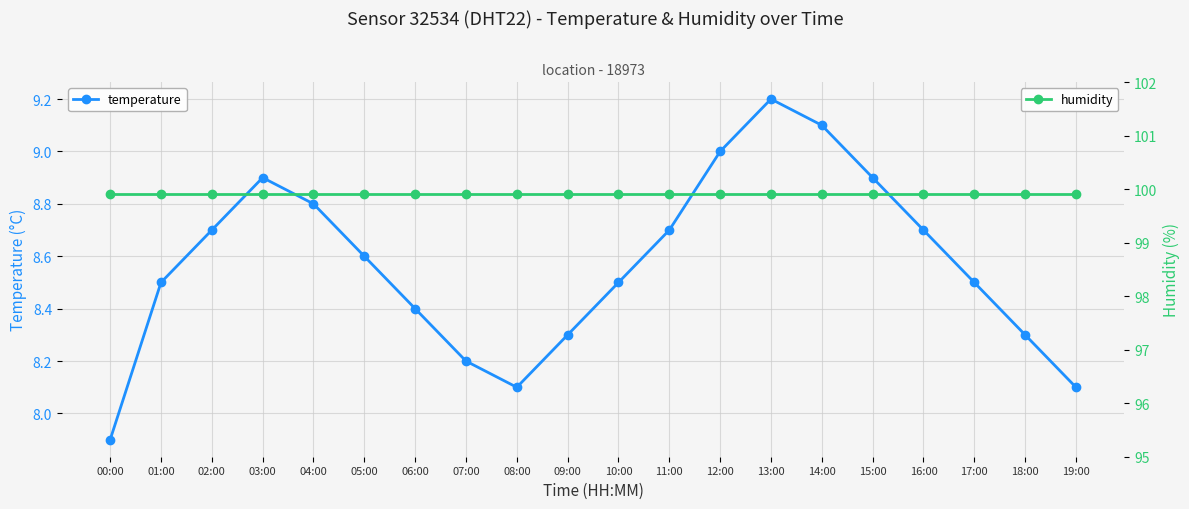

True or false: humidity and temperature intersect in this chart.

False